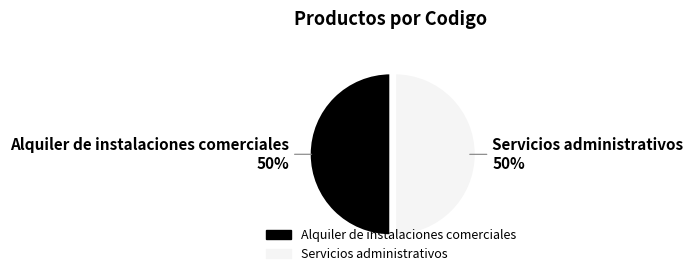

The Servicios administrativos slice represents 50% of the pie. True or false?

True